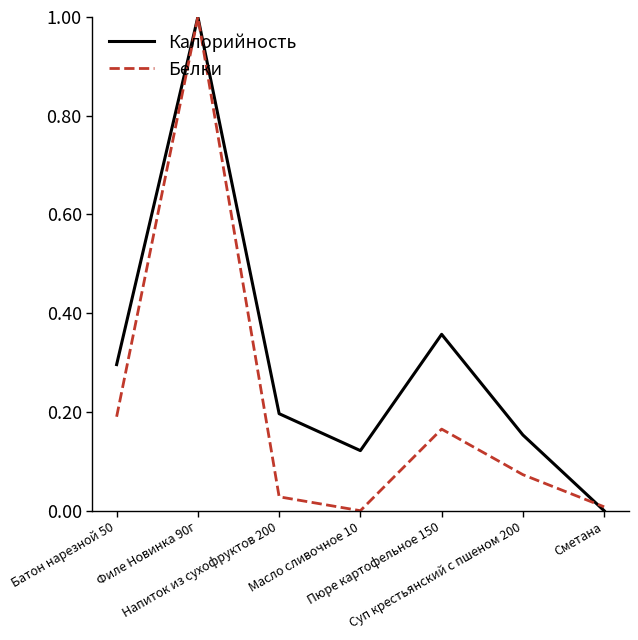

What is the sum of all Калорийность values?

2.1